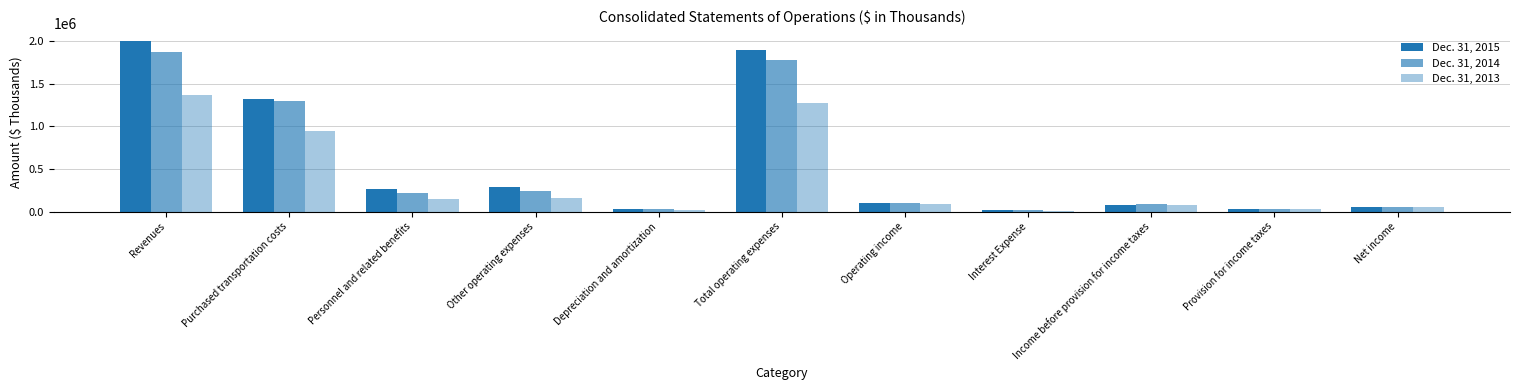

Which label corresponds to the smallest value in the chart?

Interest Expense